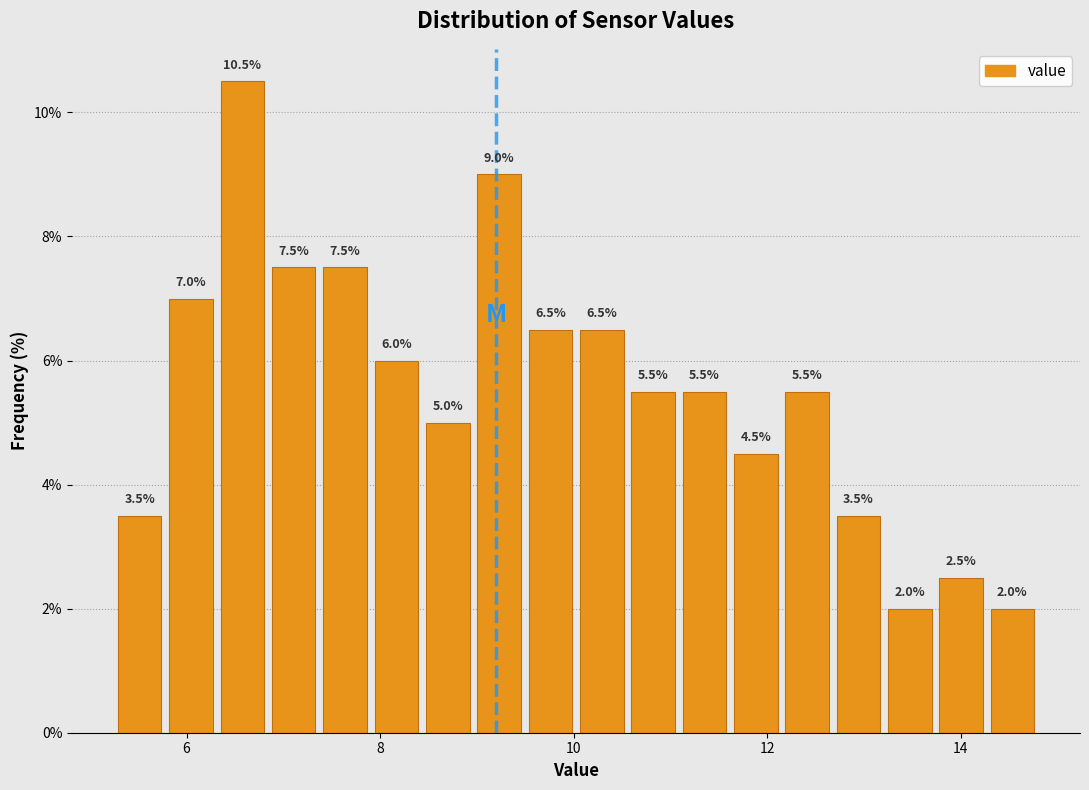

Around what value on the x-axis is the tallest bar? Give the approximate position of its centre, as read against the axis.

6.6